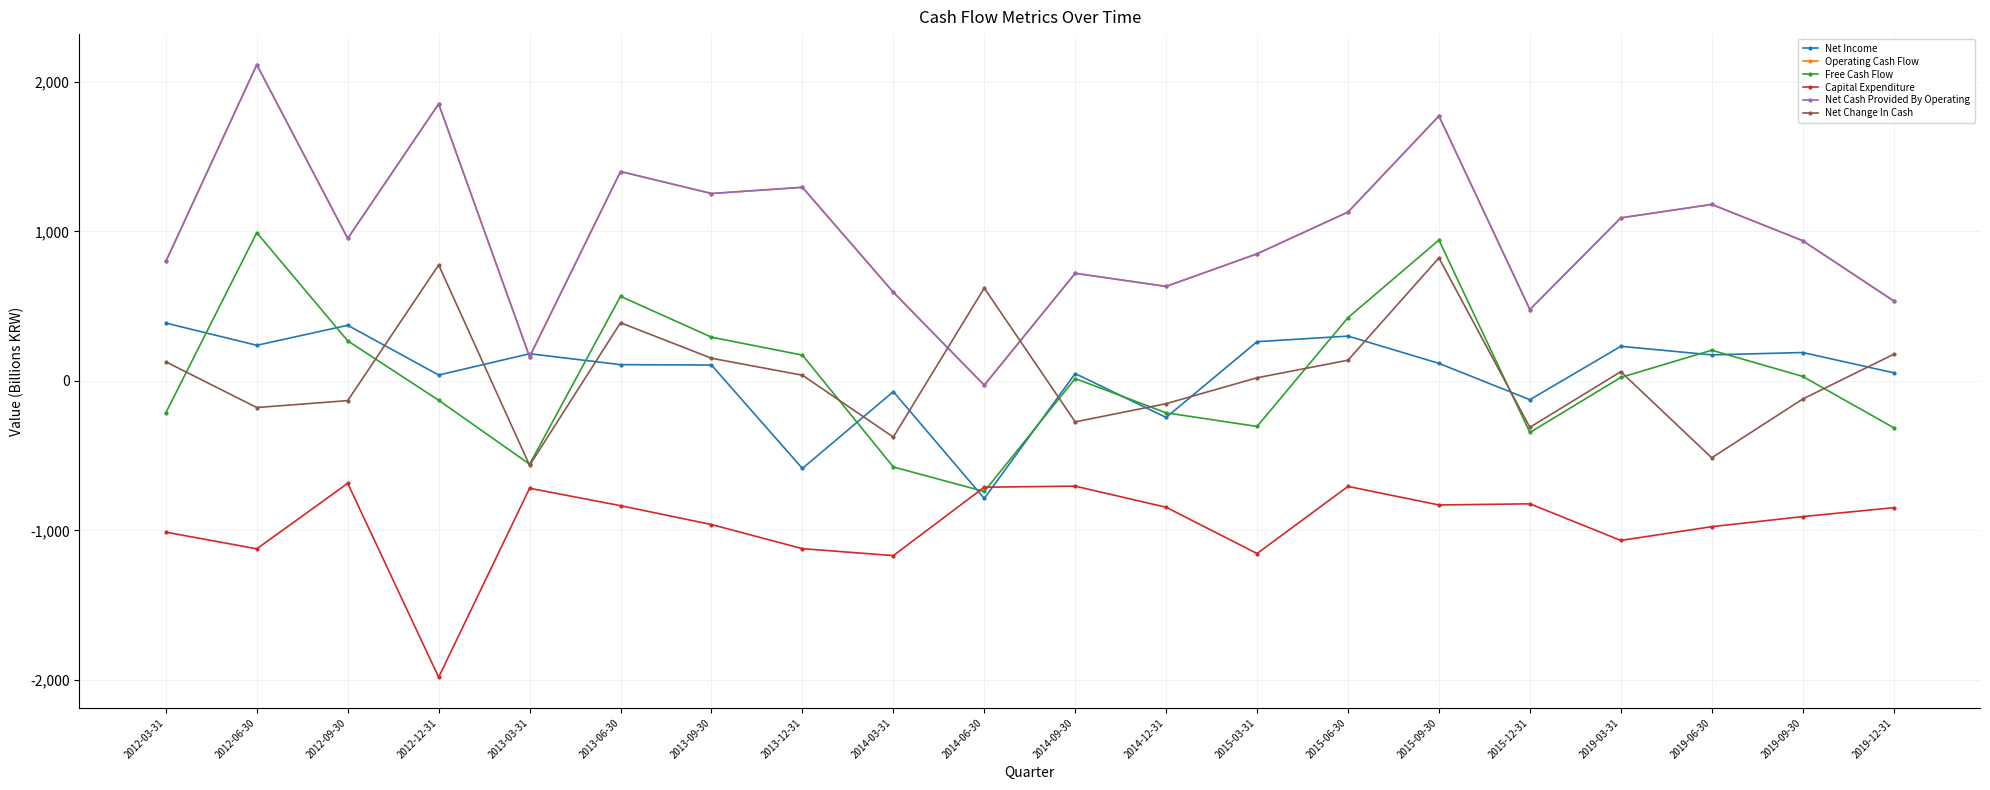

How many lines are shown in the chart?

6